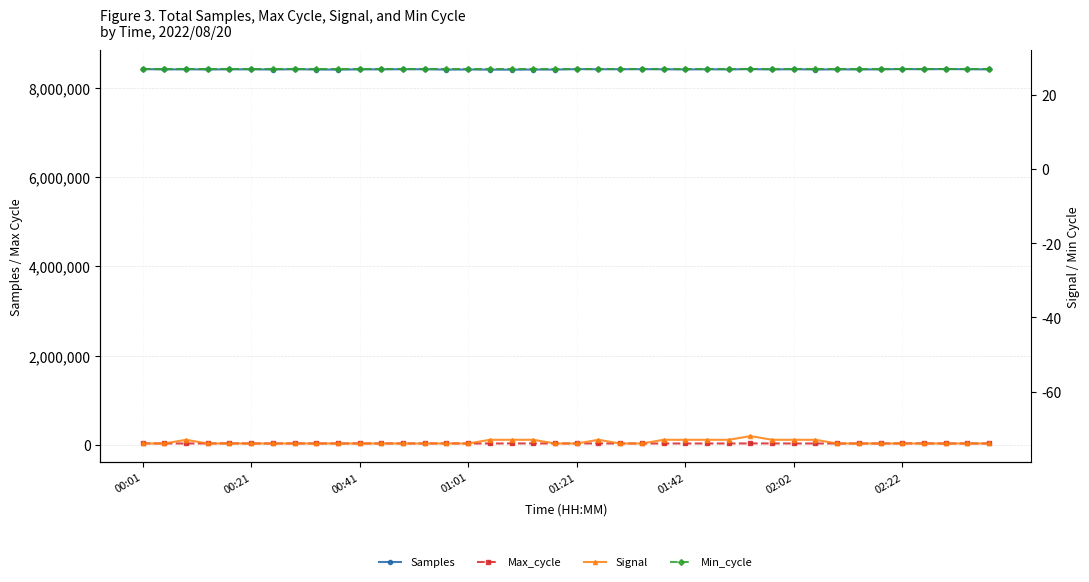

What position from the right is 00:01?

40